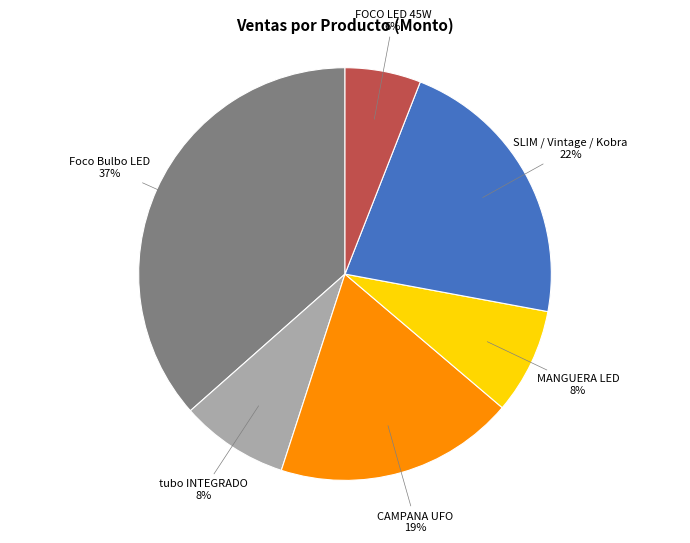

Does any single category account for the majority?

No